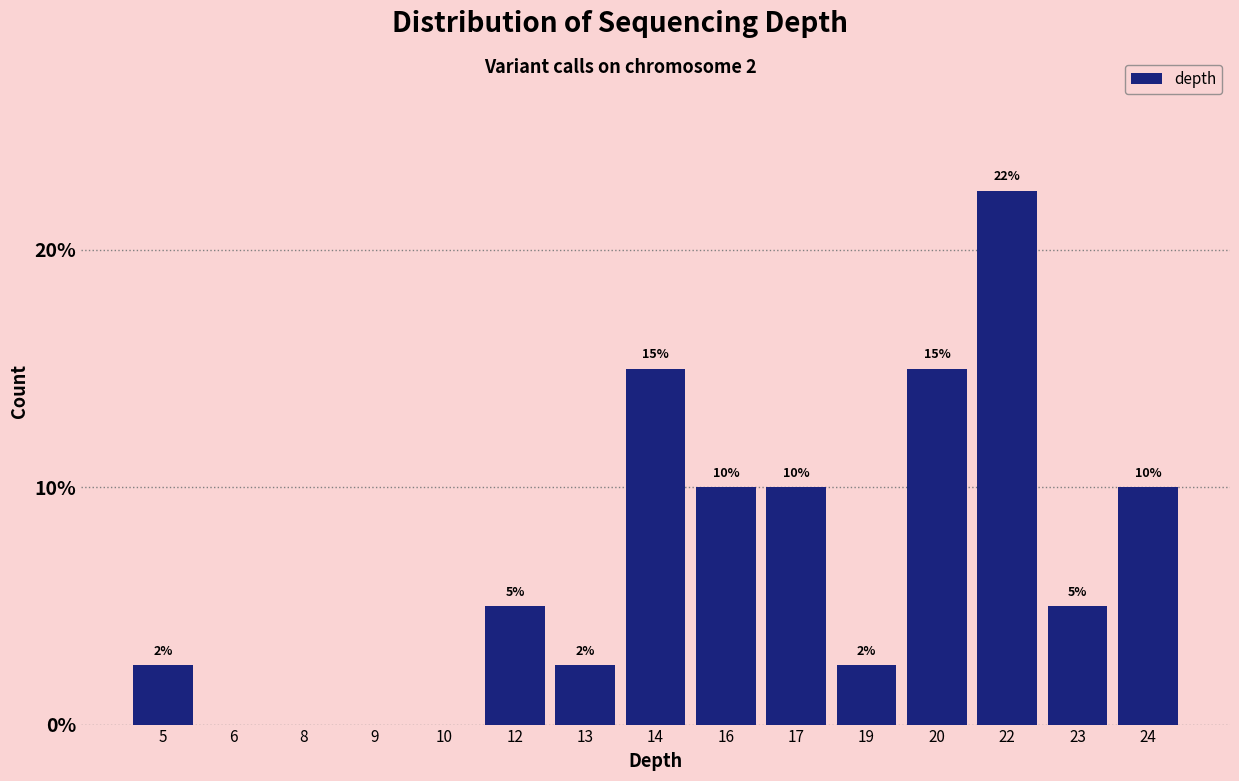

What is the sum of the values at 14 and 16?

25.0